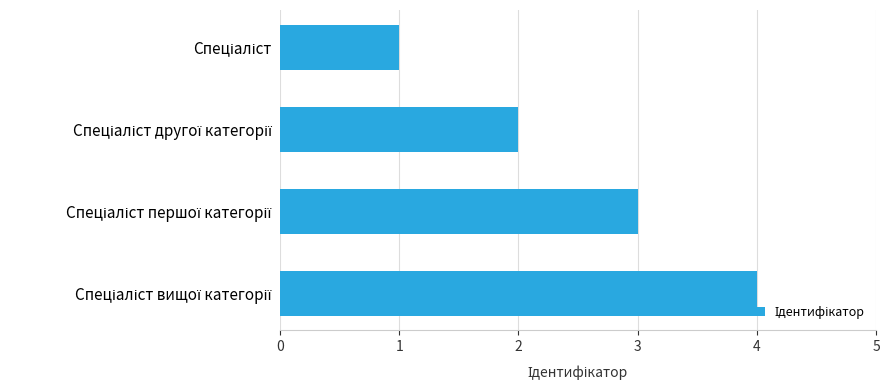

What is the maximum value shown in the chart?

4